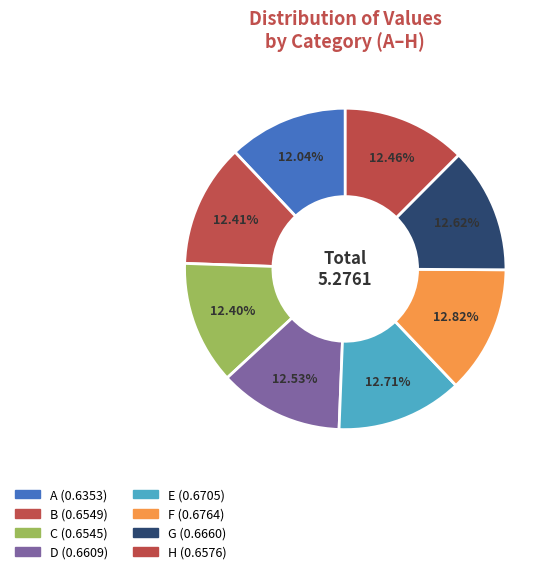

To the nearest percent, what percentage of the pie is A?

12%